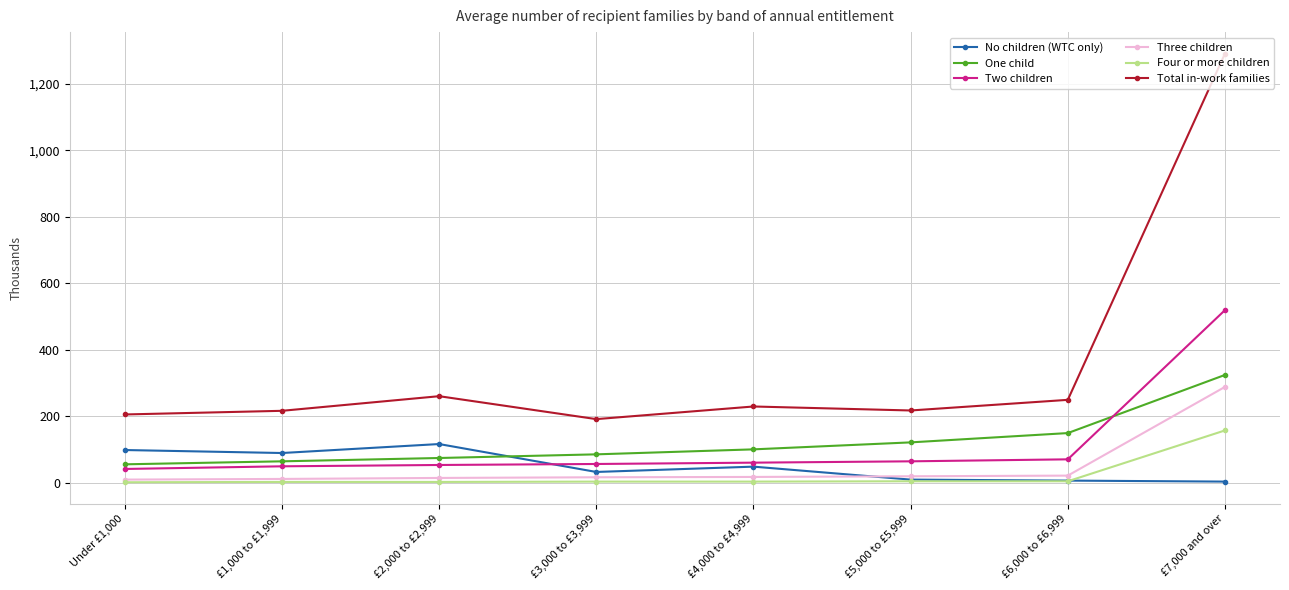

Rank the series by their maximum value, from highest to lowest.

Total in-work families, Two children, One child, Three children, Four or more children, No children (WTC only)